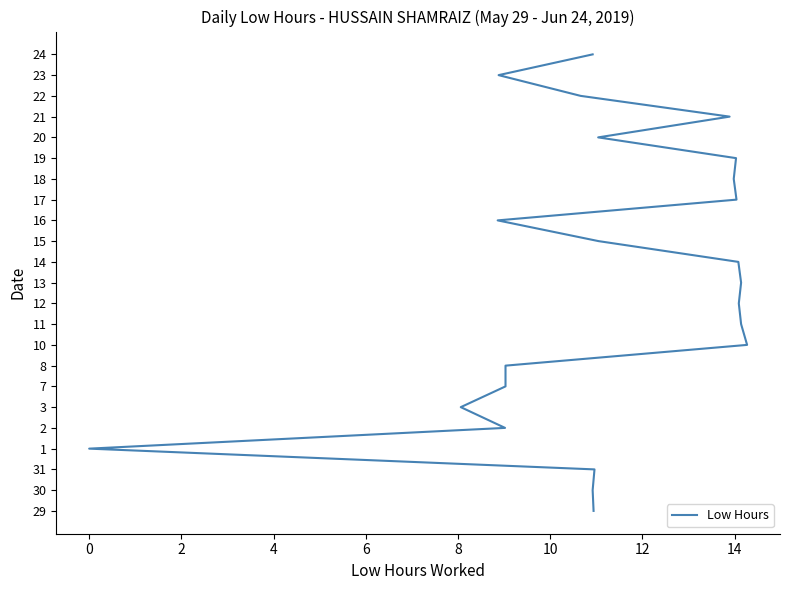

Where is the data nearest to the value 11?

11